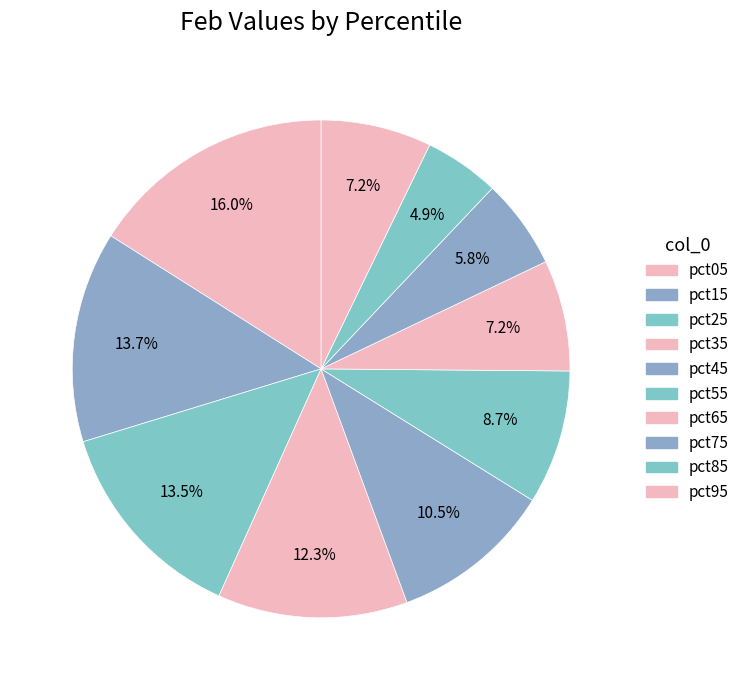

Rank the categories by value from lowest to highest.

pct85, pct75, pct95, pct65, pct55, pct45, pct35, pct25, pct15, pct05